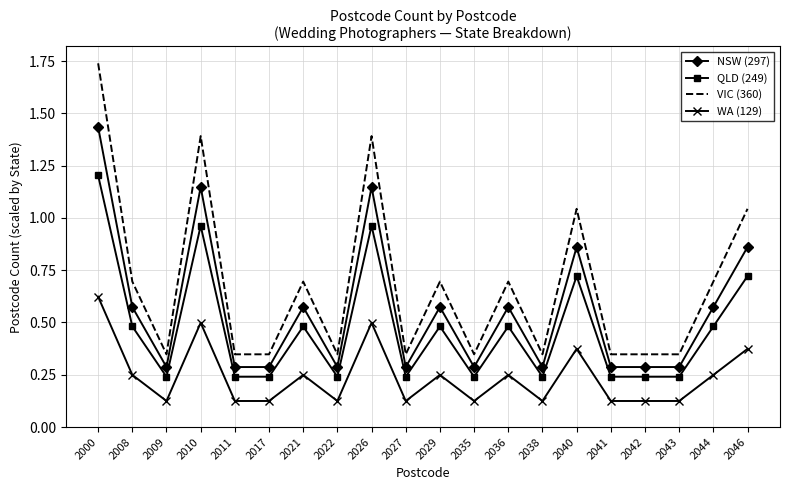

The VIC (360) series shows 0.4 at 2040. True or false?

False